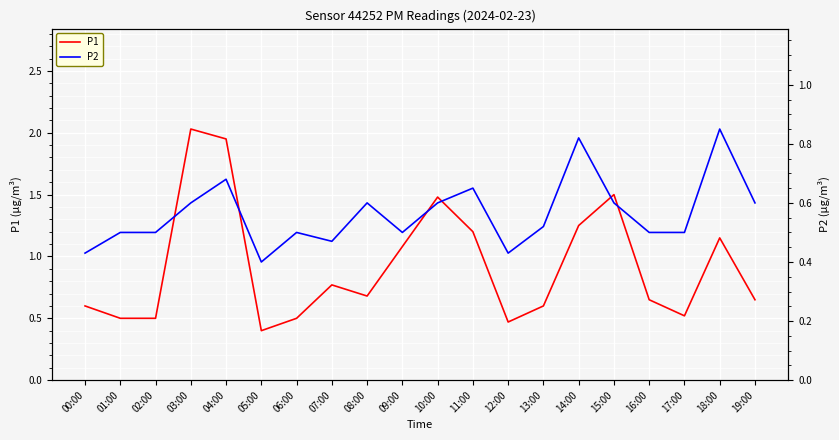

Which has a higher value, 12:00 or 01:00?

01:00